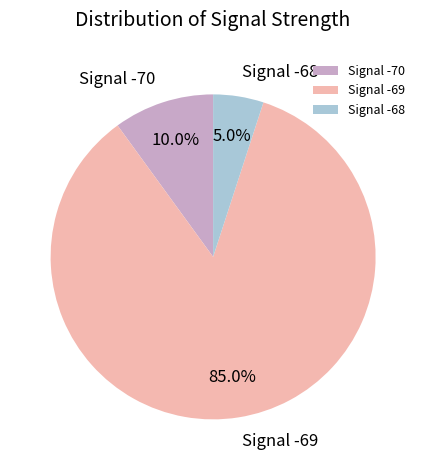

Between Signal -69 and Signal -68, which is larger?

Signal -69